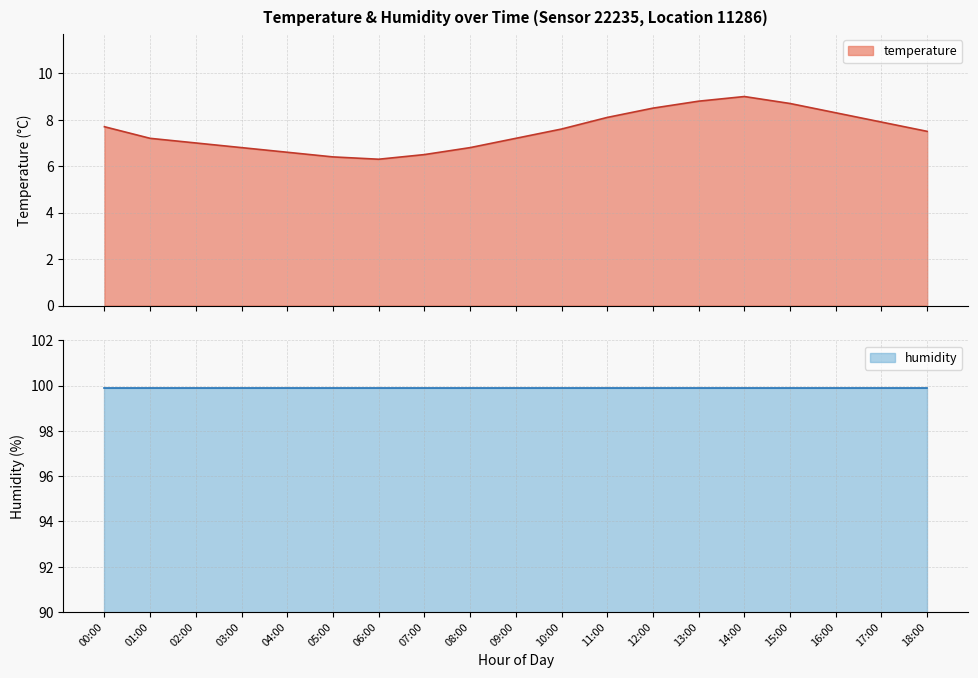

At which category does the data reach its first local valley?

06:00